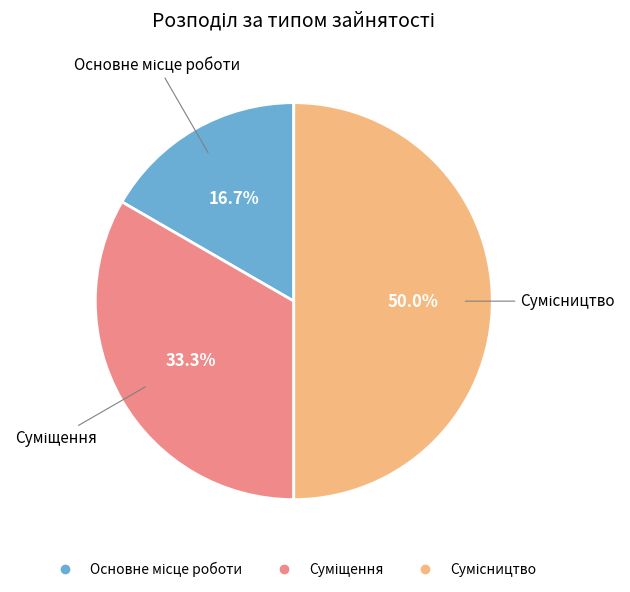

What is the change in value from Основне місце роботи to Сумісництво?

+2